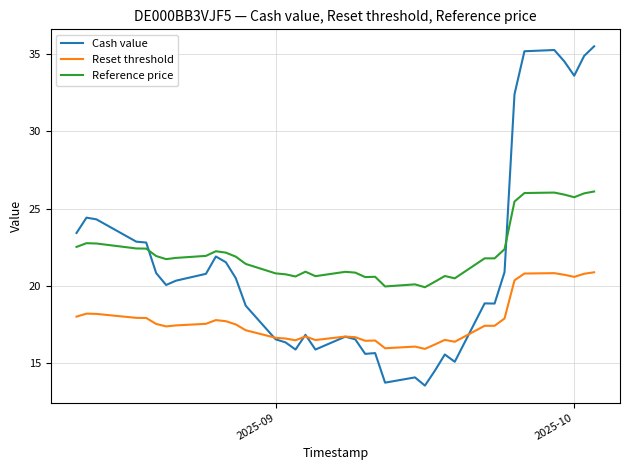

True or false: Reference price has more than 2 points higher than both neighbors.

True